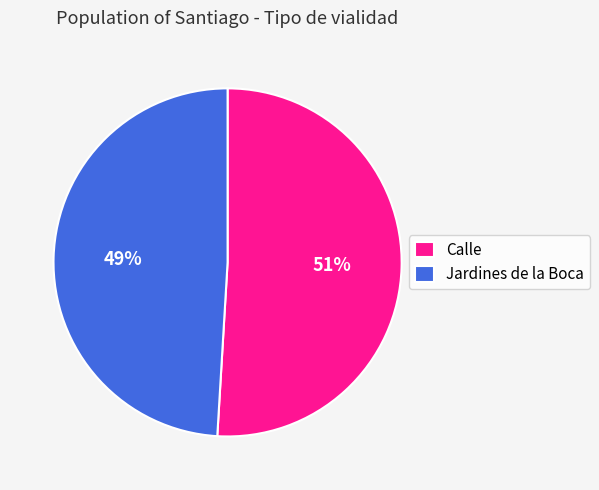

What percentage is the Calle slice, to the nearest percent?

51%